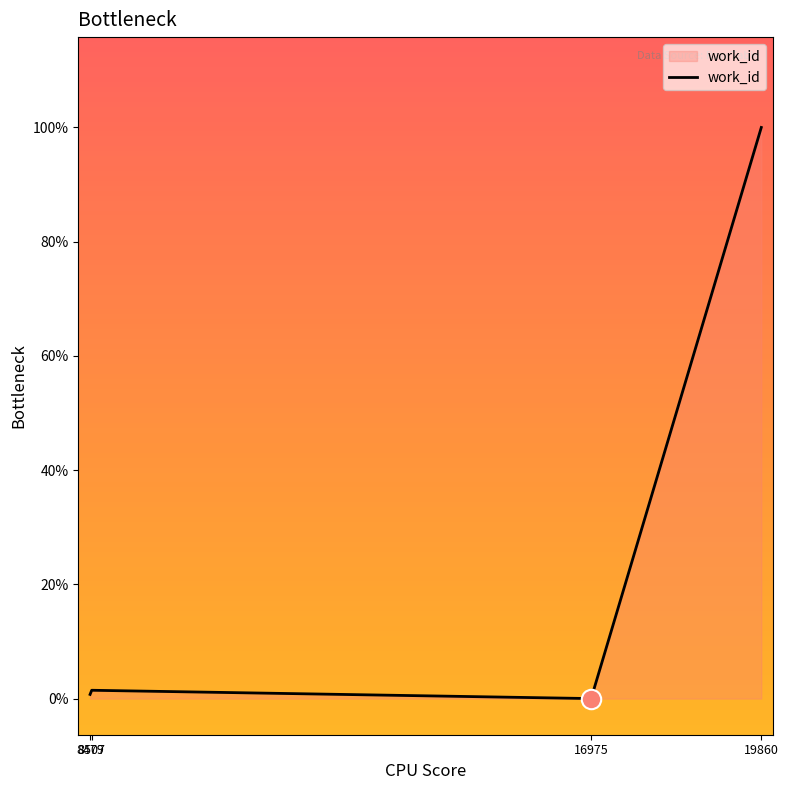

Does the chart display data point markers on the line(s)?

No